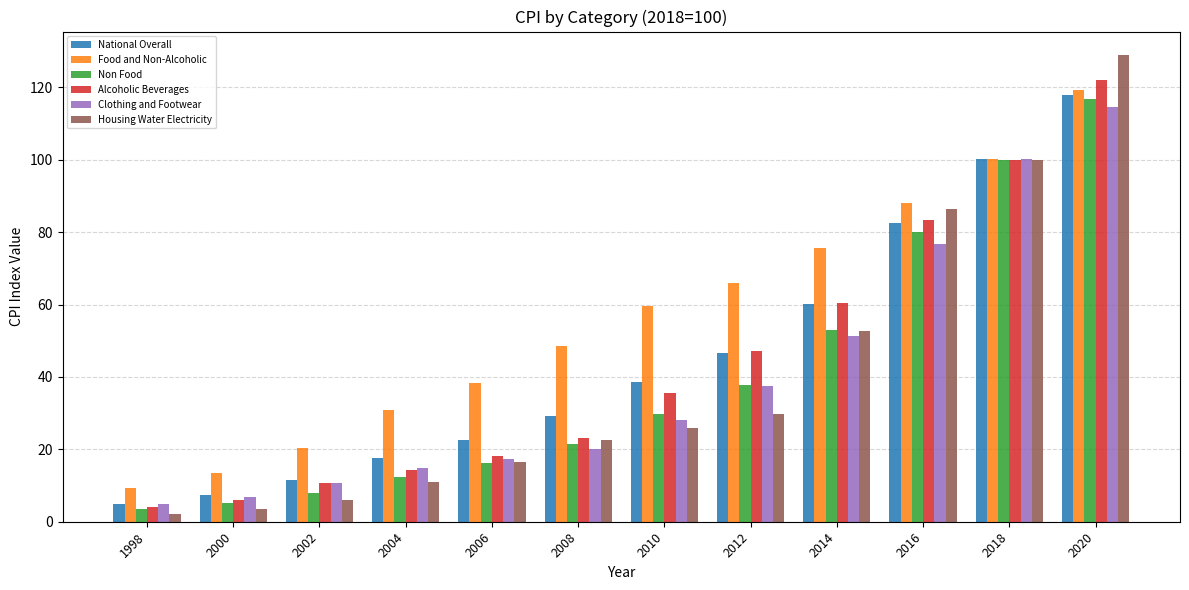

What is the sum of the Housing Water Electricity values at 2008 and 2006?

38.9